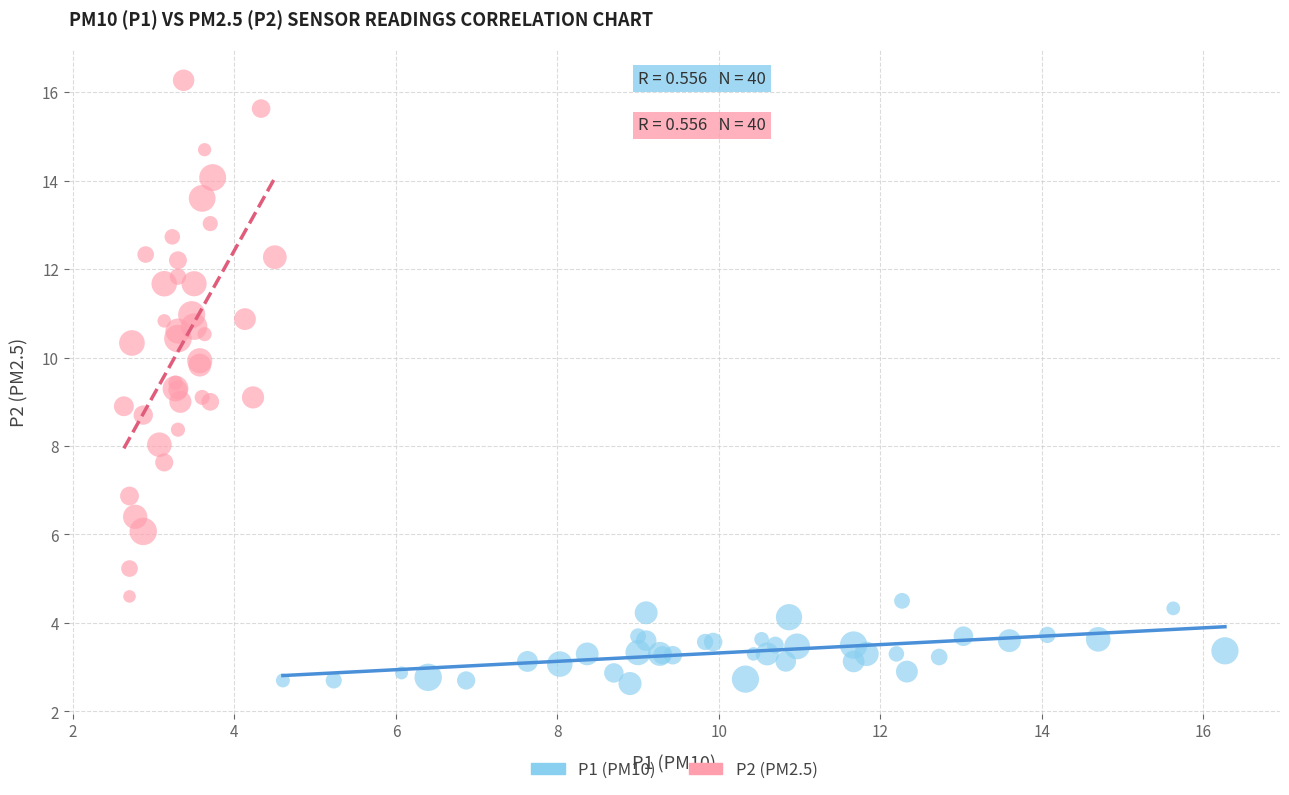

Which series reaches the maximum Y coordinate?

P2 (PM2.5)